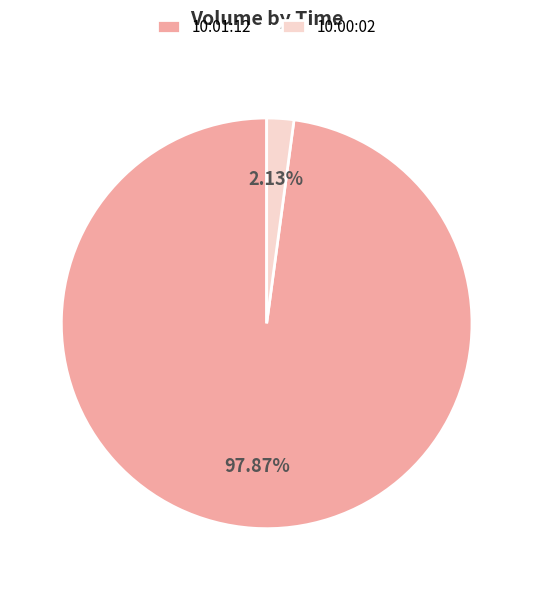

Does 10:00:02 represent more than half of the total?

No